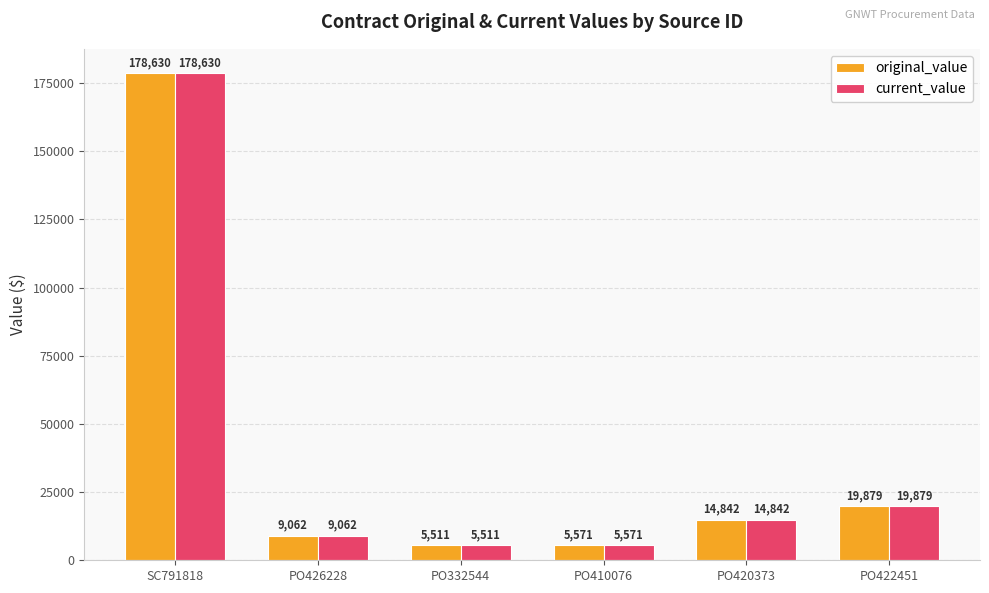

Which category has the highest value across all series?

SC791818